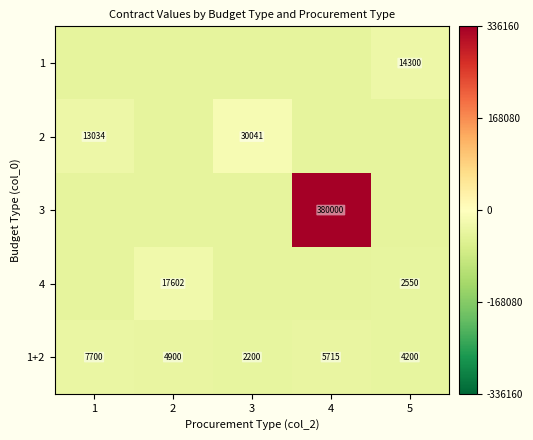

The 1+2 series shows -52594.2 at 1. True or false?

False